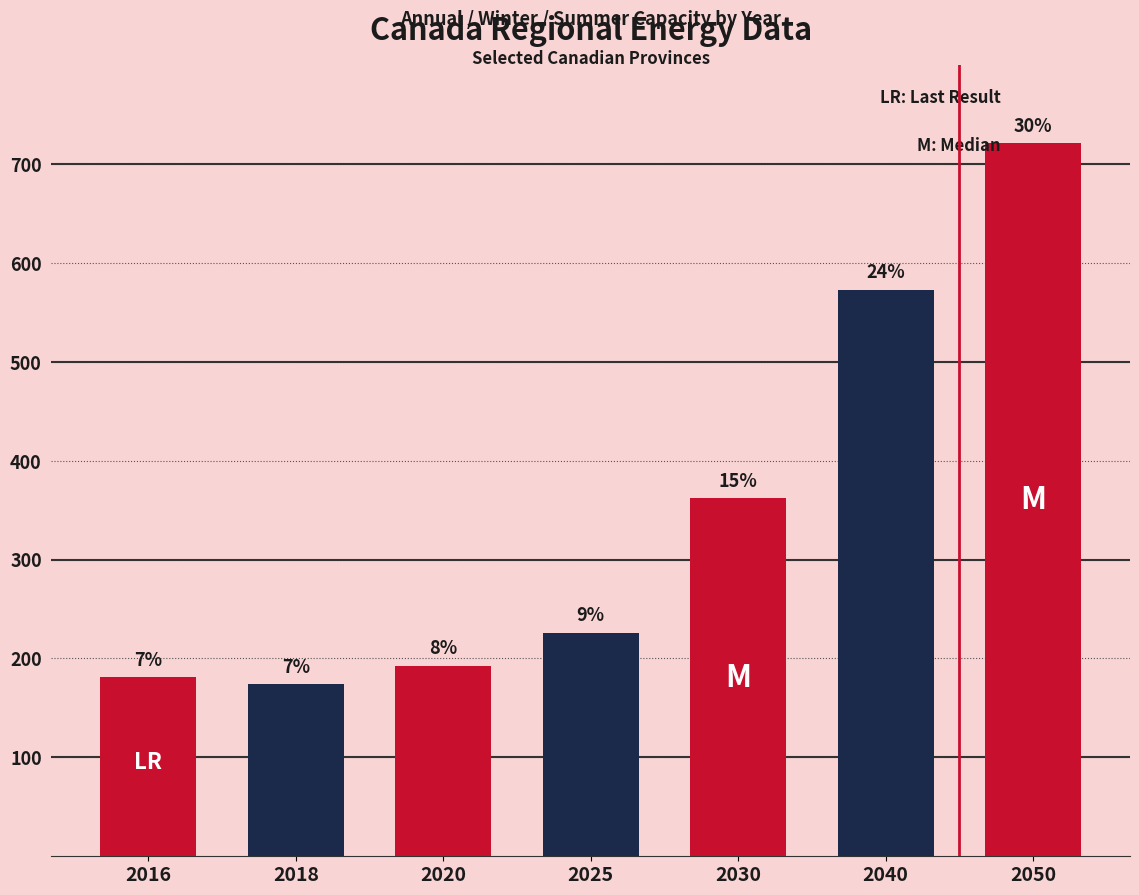

What is the approximate value at 2040?

572.8